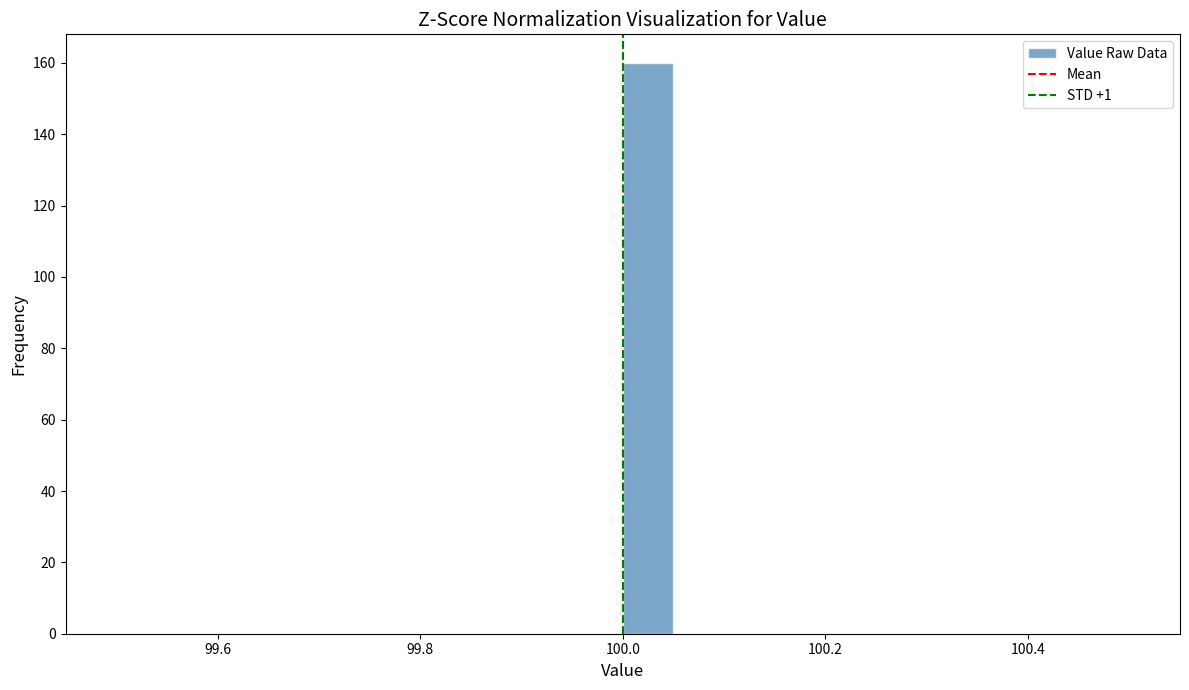

Read against the x-axis, roughly where is the centre of the tallest bar?

100.02